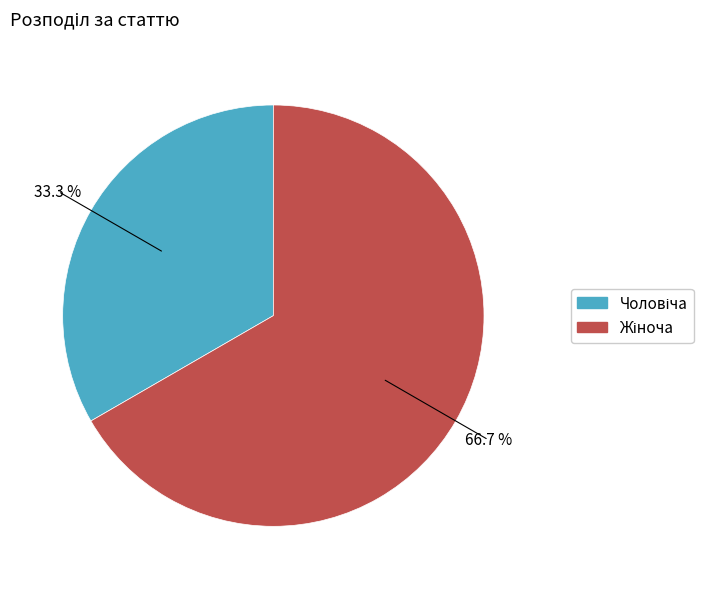

Is there a majority slice in this chart?

Yes